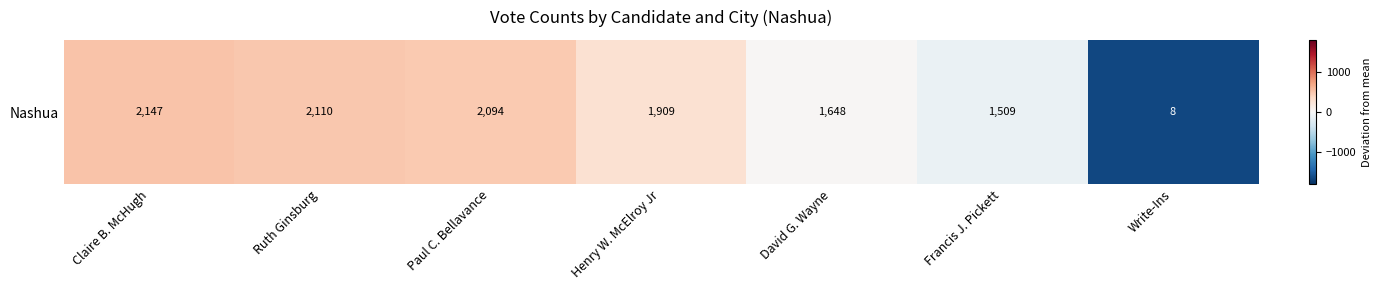

The chart shows a value of 802.3 at Claire B. McHugh. True or false?

False